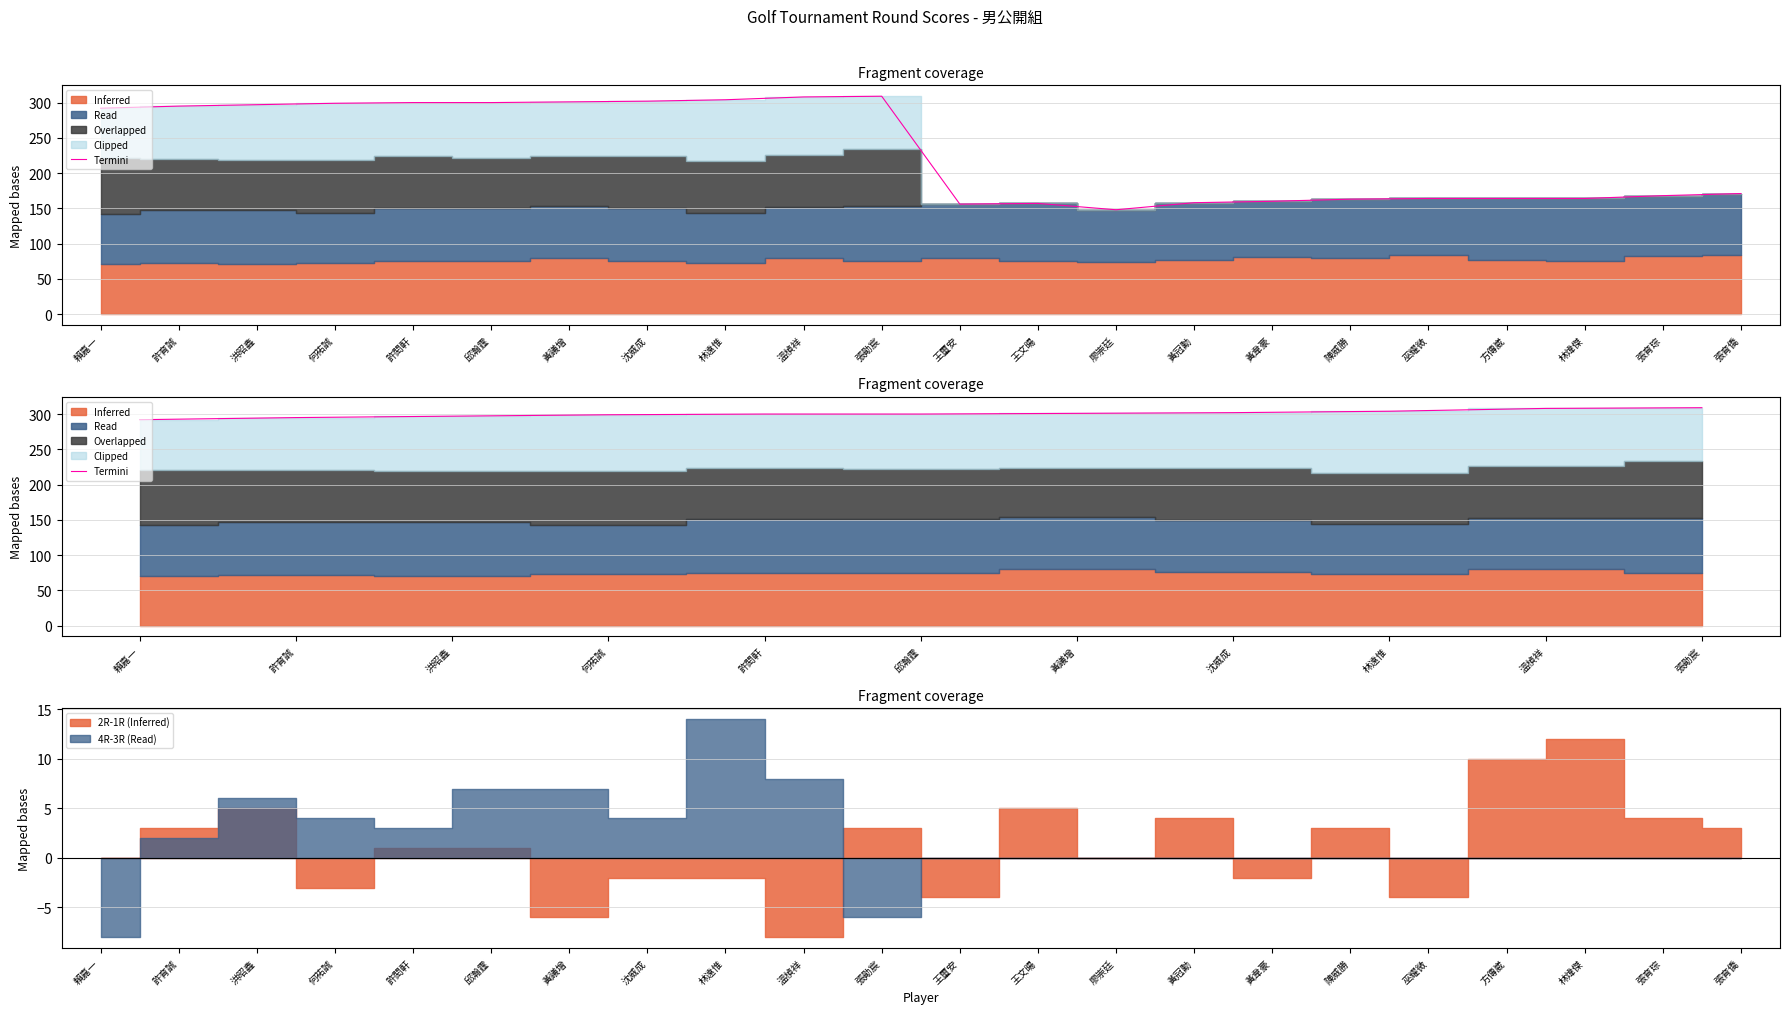

Which has a higher value, 沈威成 or 許閎軒?

沈威成